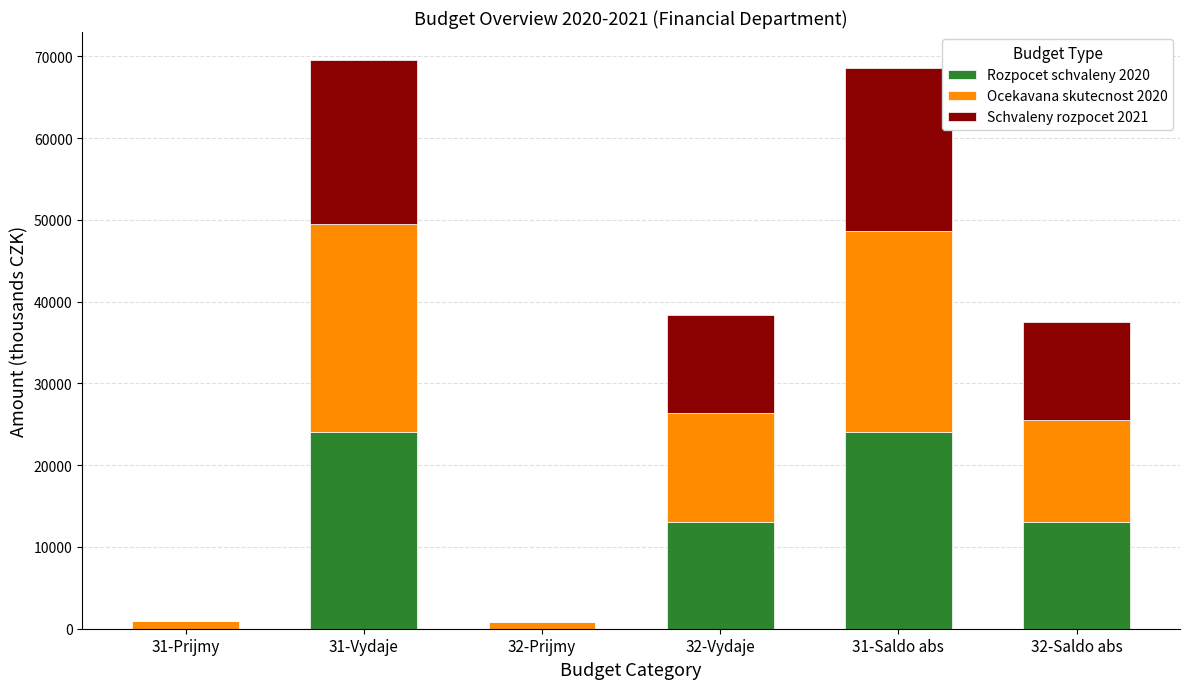

What is the highest value of the Rozpocet schvaleny 2020 series?

24029.5